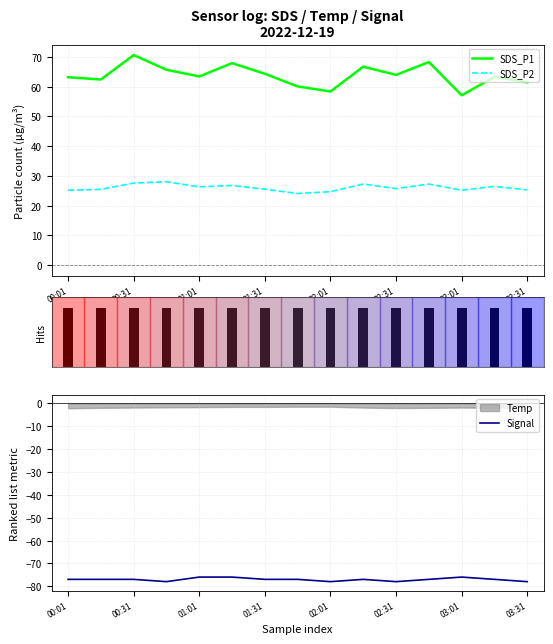

True or false: SDS_P2 and SDS_P1 cross at least once.

False